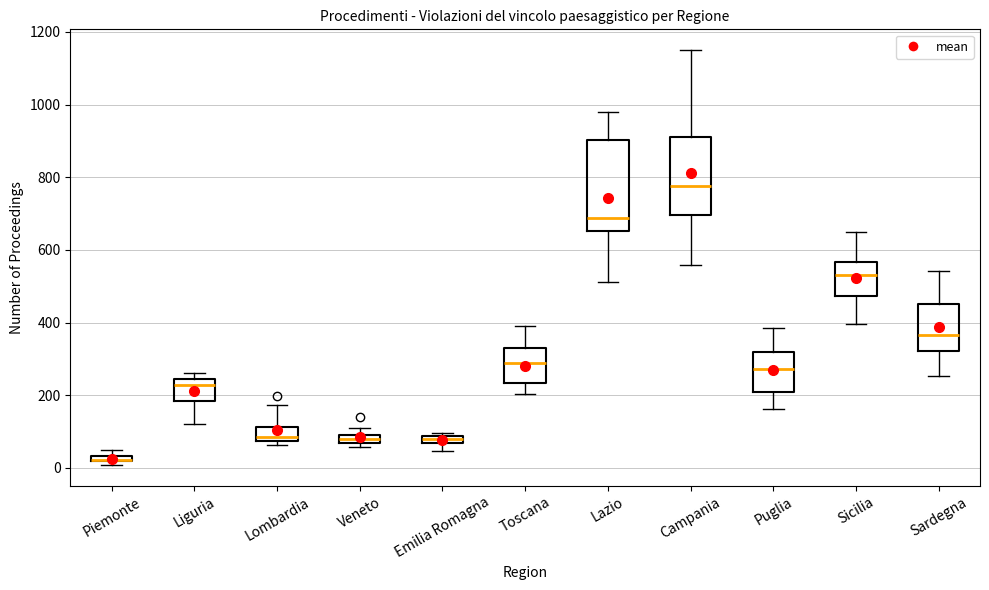

Where does the upper whisker of the box for Puglia end on the y-axis? The values are not printed on the chart, so give them approximately, as read against the axis.

380